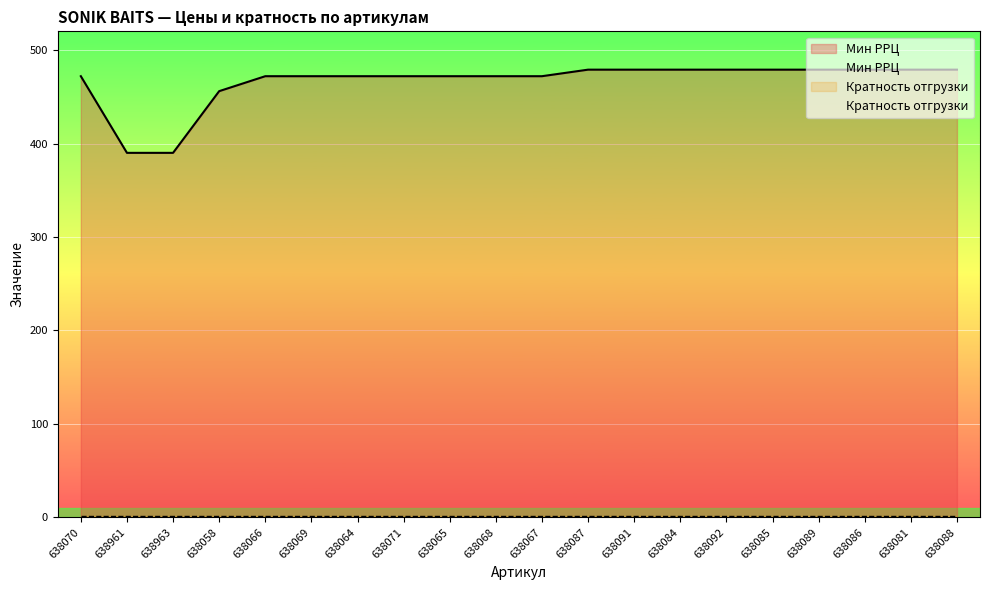

At which category is the sum across all series the highest?

638087